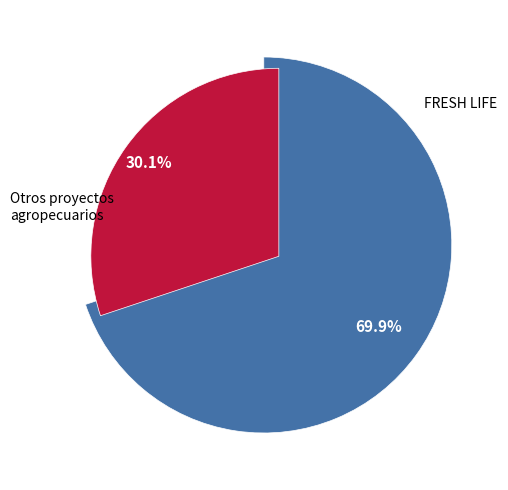

Count the number of slices in the pie.

2